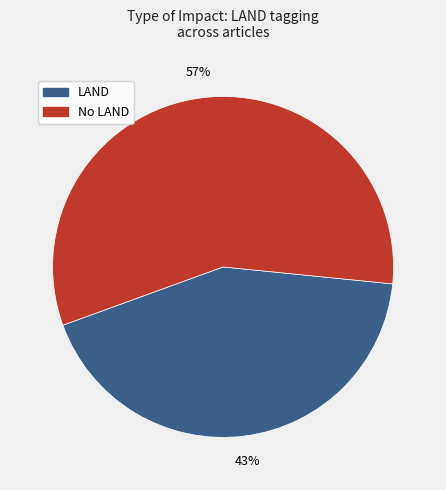

Is there a majority slice in this chart?

Yes